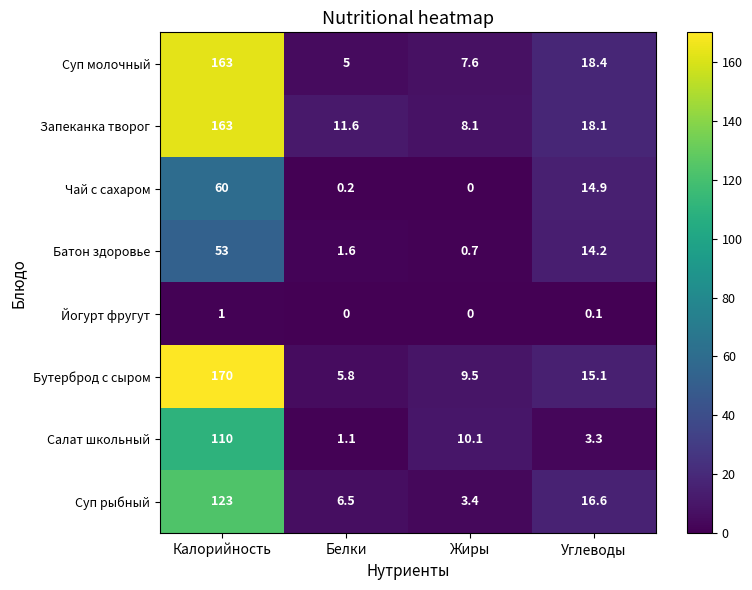

What is the difference between the maximum and minimum values in the Суп рыбный series?

119.6